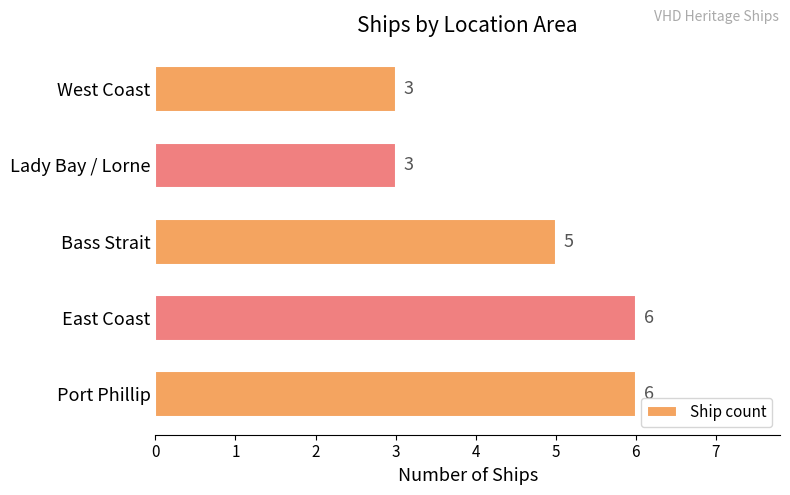

What is the approximate value at East Coast?

6